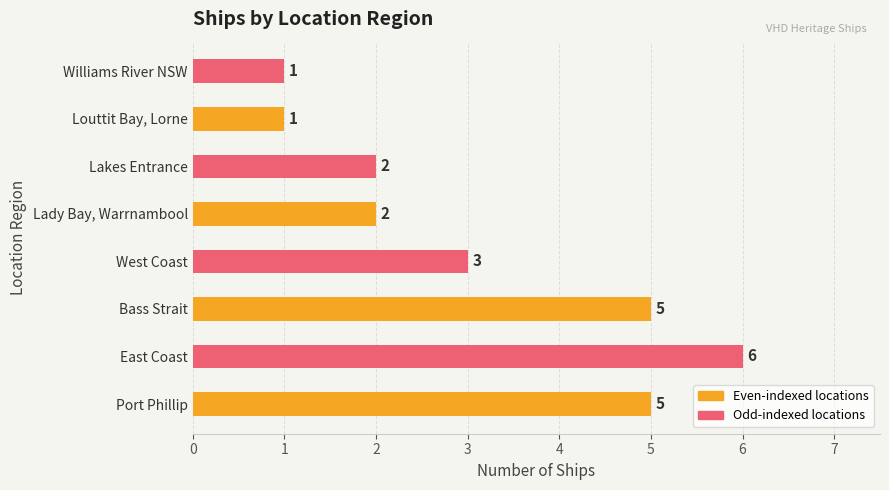

The value at West Coast is 3. True or false?

True